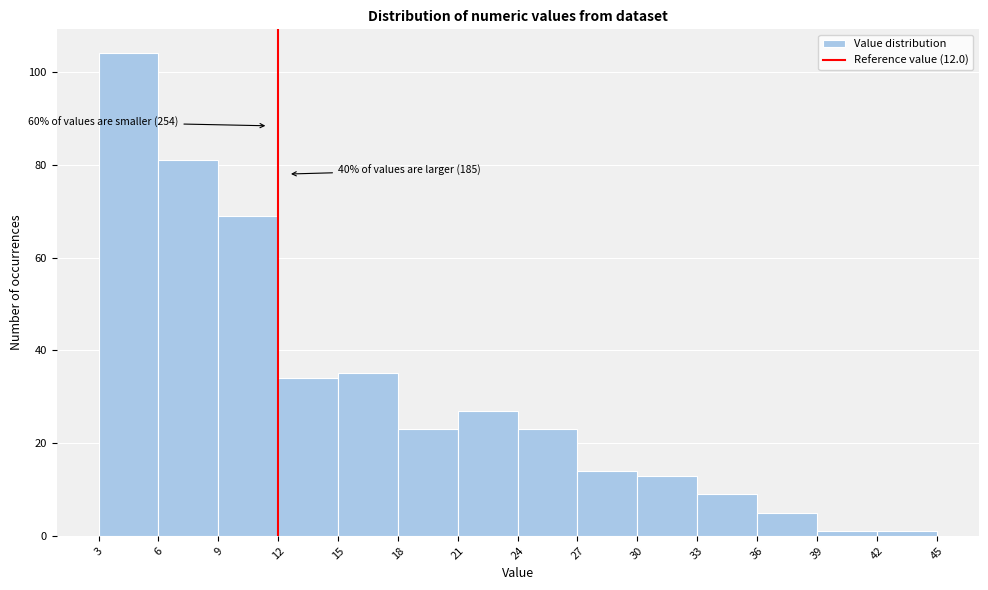

Which range on the x-axis has the tallest bar?

3 to 6